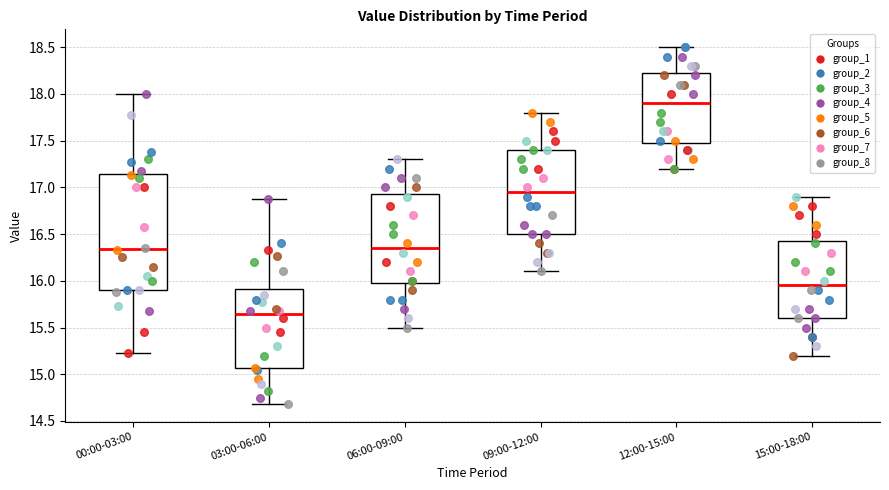

Reading left to right, read every box against the y-axis: the position of its median line, the range the box covers, and the ends of its whiskers. The values are not printed on the chart, so give them approximately, as read against the axis.

00:00-03:00: median 16.35, box 15.90 to 17.15, whiskers 15.25 to 18.00
03:00-06:00: median 15.65, box 15.05 to 15.90, whiskers 14.70 to 16.90
06:00-09:00: median 16.35, box 16.00 to 16.95, whiskers 15.50 to 17.30
09:00-12:00: median 16.95, box 16.50 to 17.40, whiskers 16.10 to 17.80
12:00-15:00: median 17.90, box 17.50 to 18.25, whiskers 17.20 to 18.50
15:00-18:00: median 15.95, box 15.60 to 16.45, whiskers 15.20 to 16.90